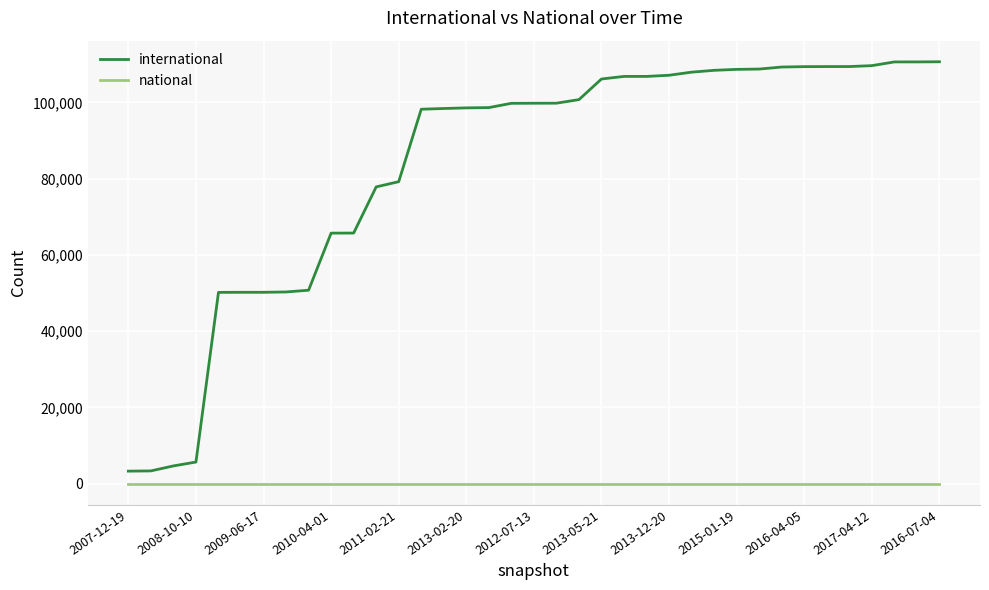

List the series in order of their overall mean, highest first.

international, national